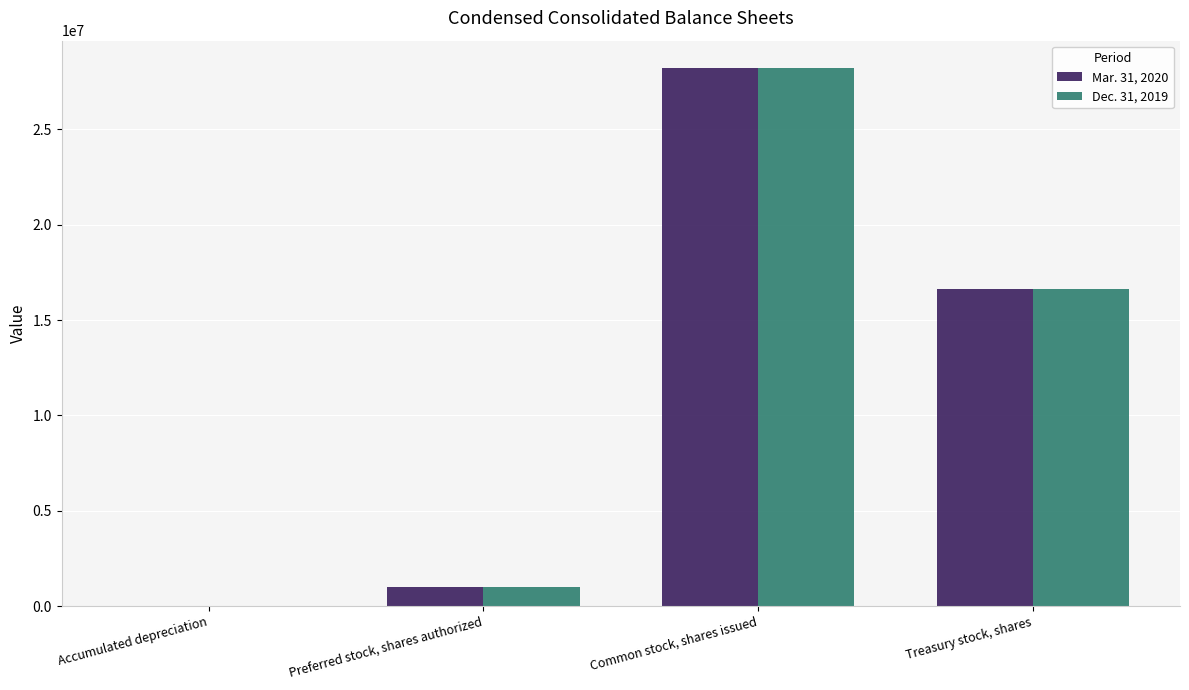

What is the maximum value for Dec. 31, 2019?

28225615